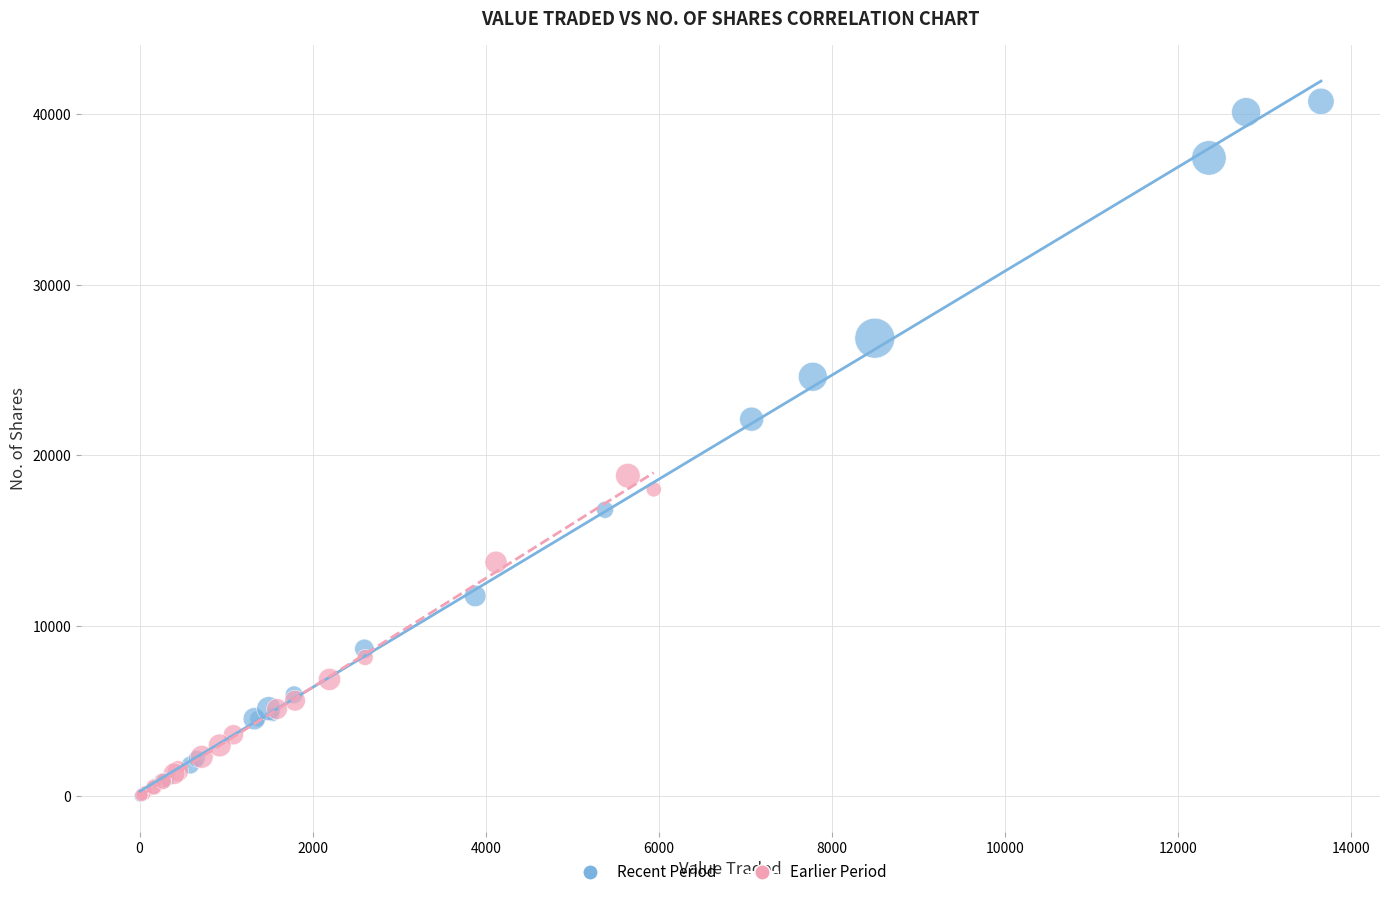

Which series reaches the maximum Y coordinate?

Recent Period